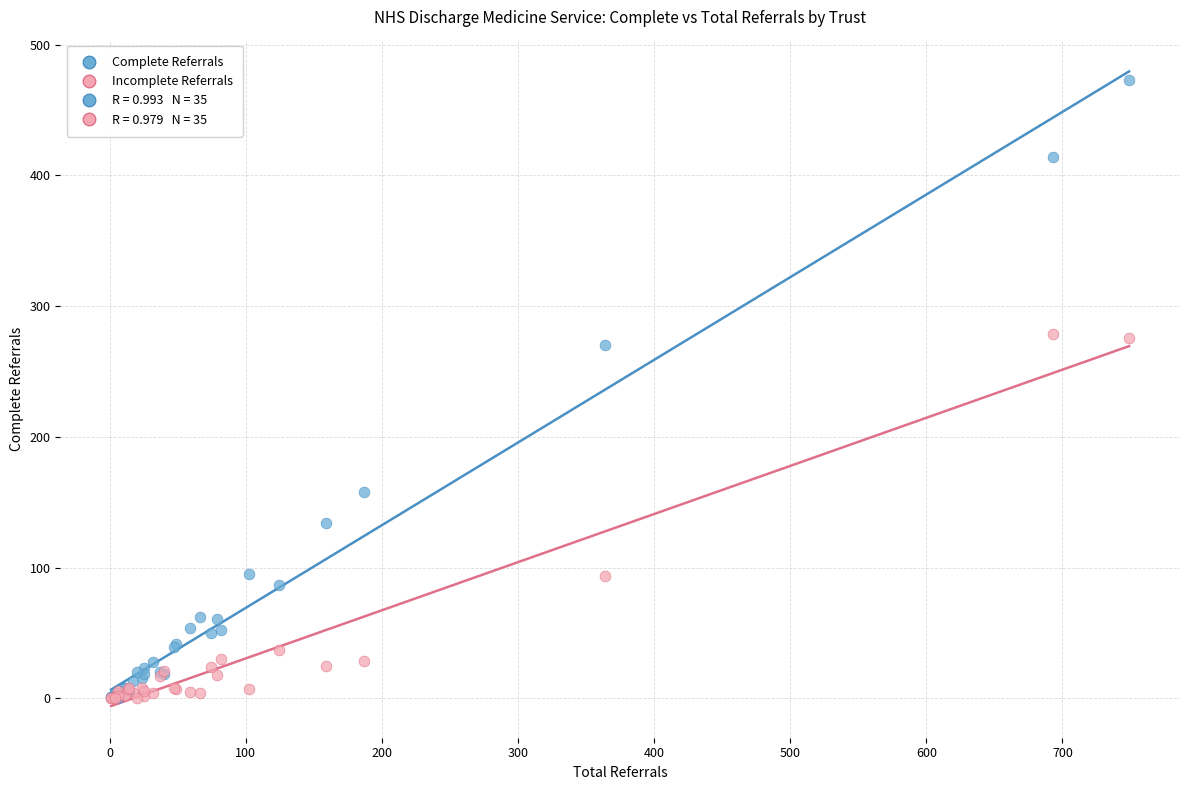

Across all series, what Y value is closest to 236?

270